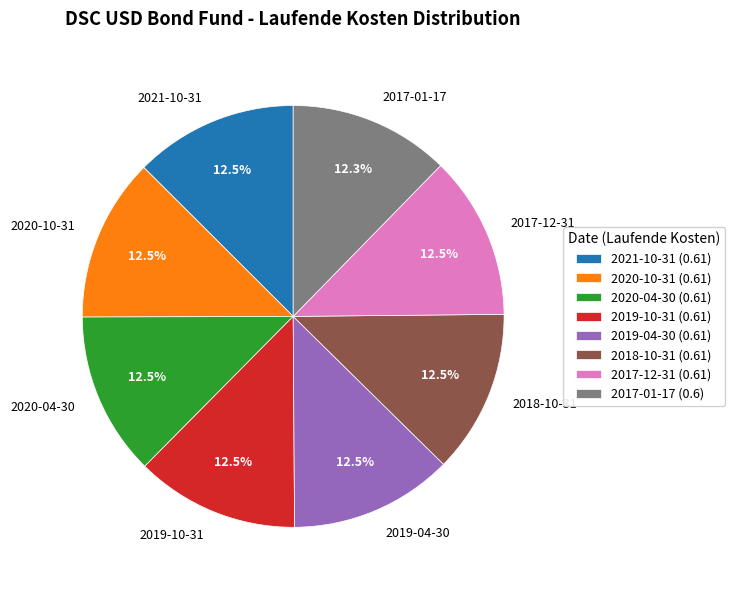

Is there any slice that represents more than half of the pie?

No